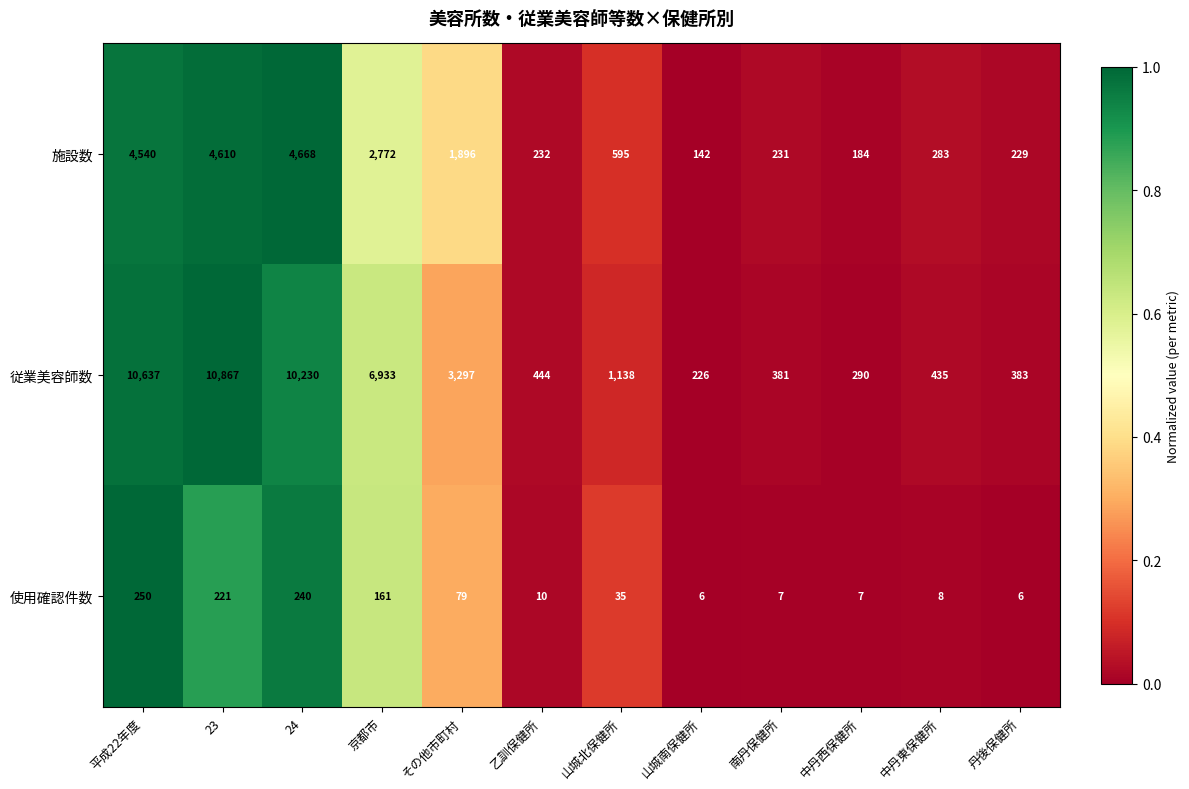

At which category is the sum across all series the highest?

23